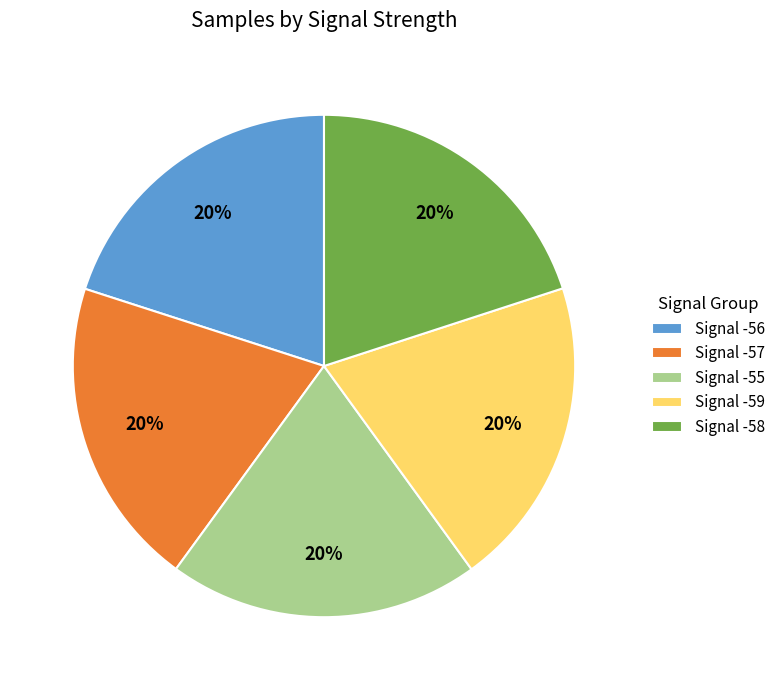

Count the number of slices in the pie.

5